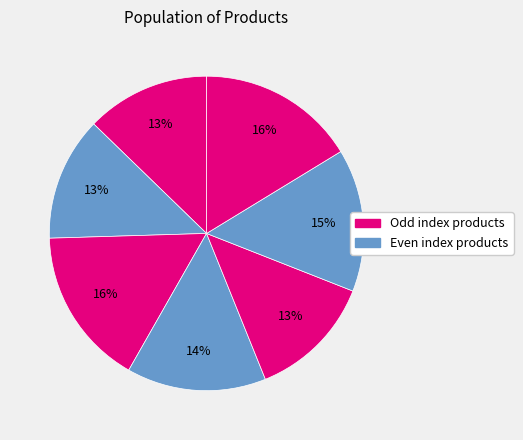

Count the number of slices in the pie.

7